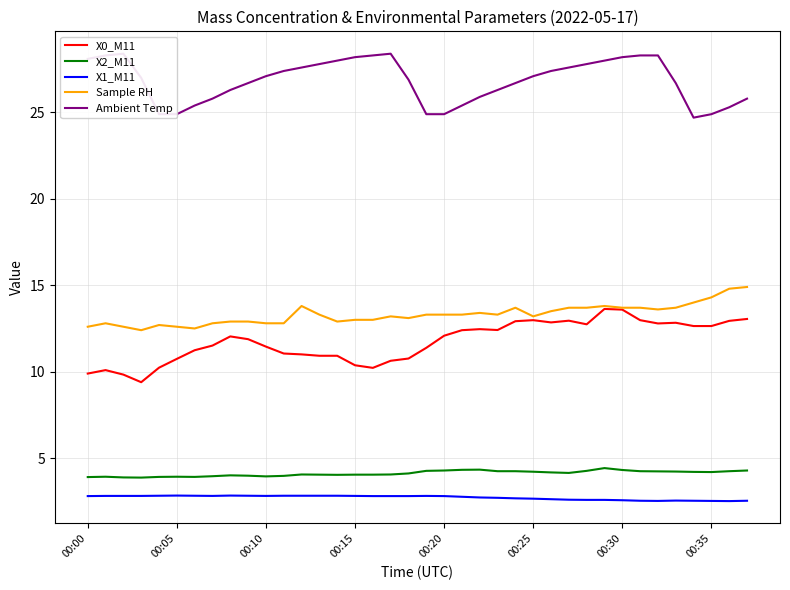

How many lines are shown in the chart?

5